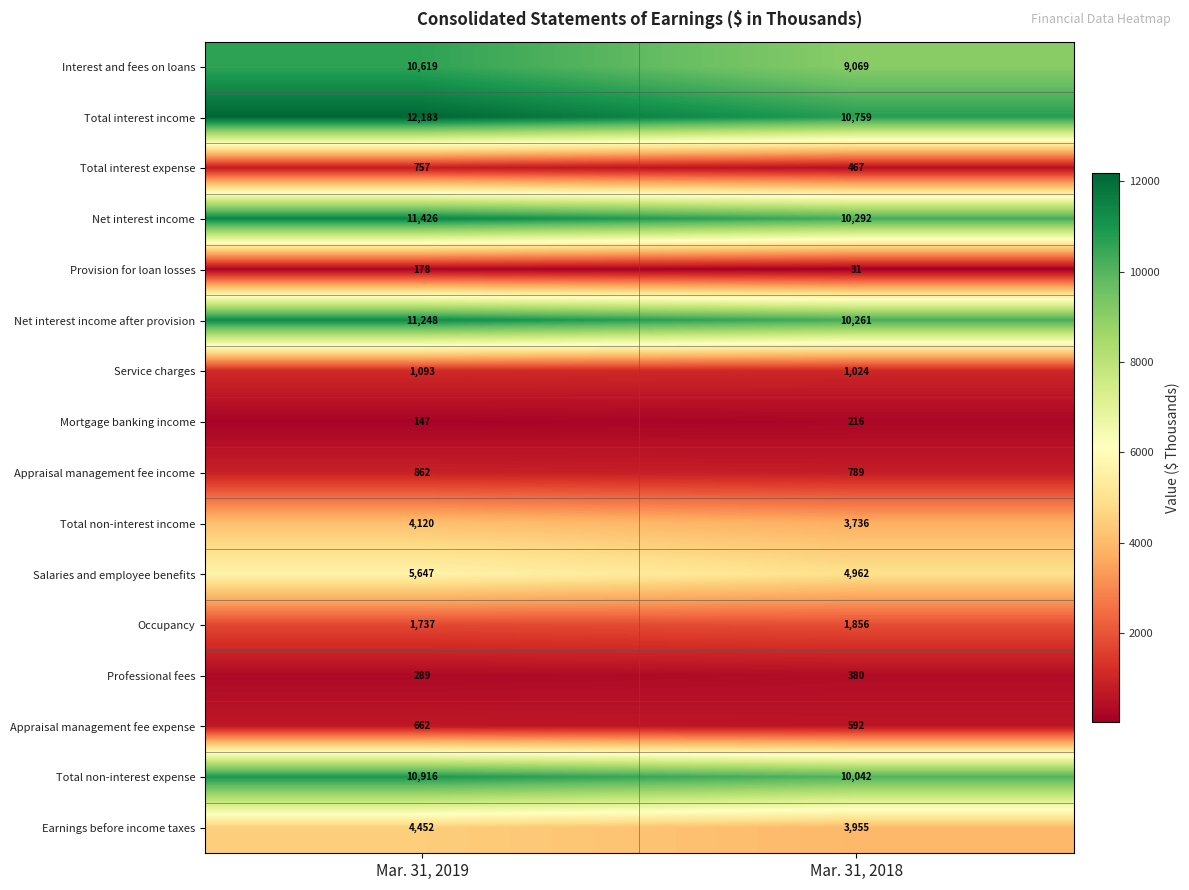

What is the smallest value displayed?

31